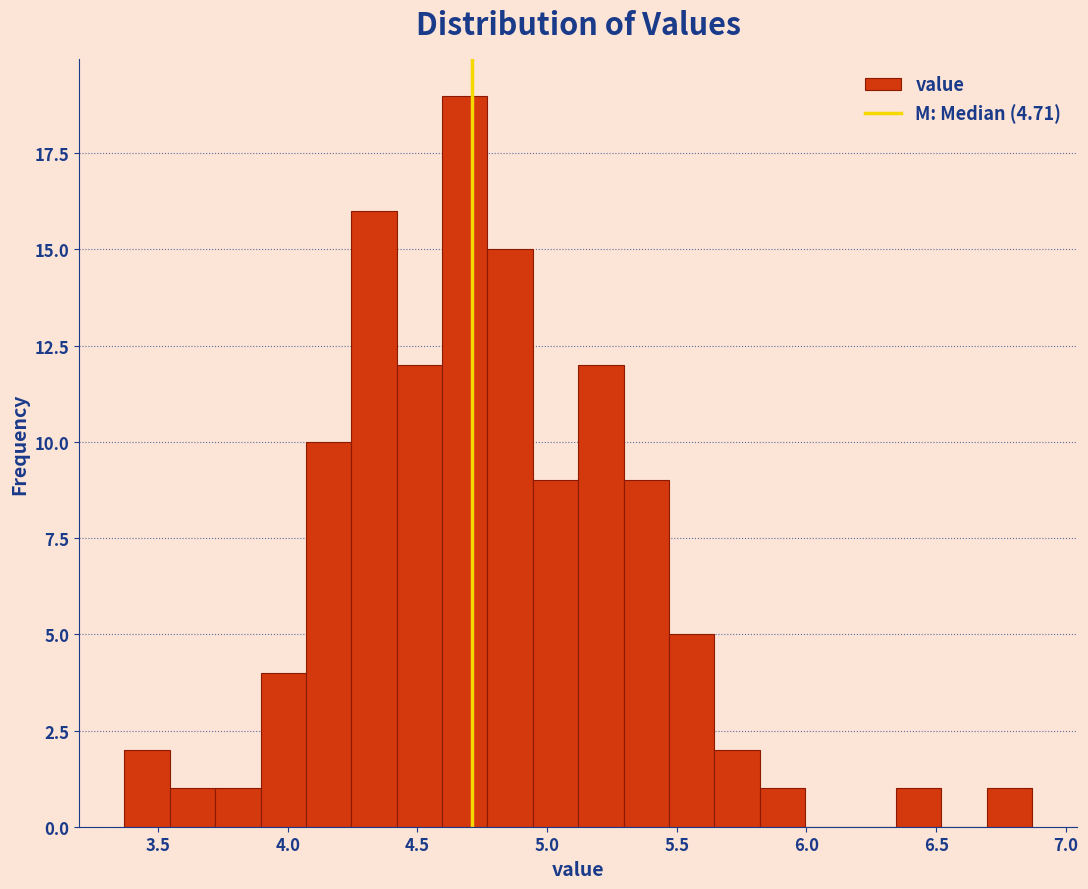

Around what value on the x-axis is the tallest bar? Give the approximate position of its centre, as read against the axis.

4.70